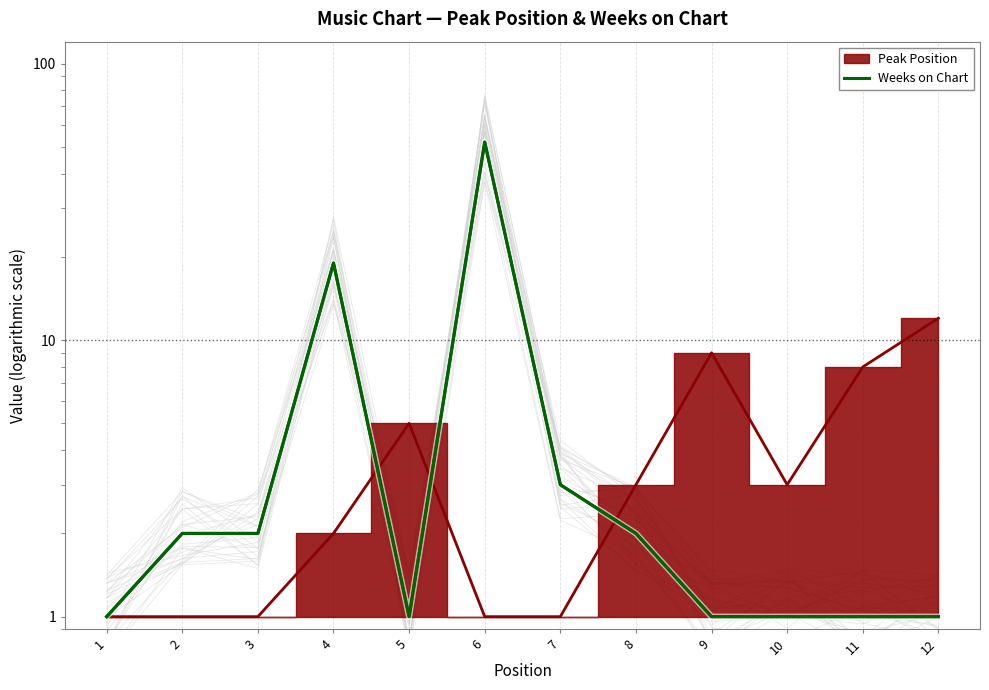

Rank the categories by value from lowest to highest.

1, 5, 9, 10, 11, 12, 2, 3, 8, 7, 4, 6